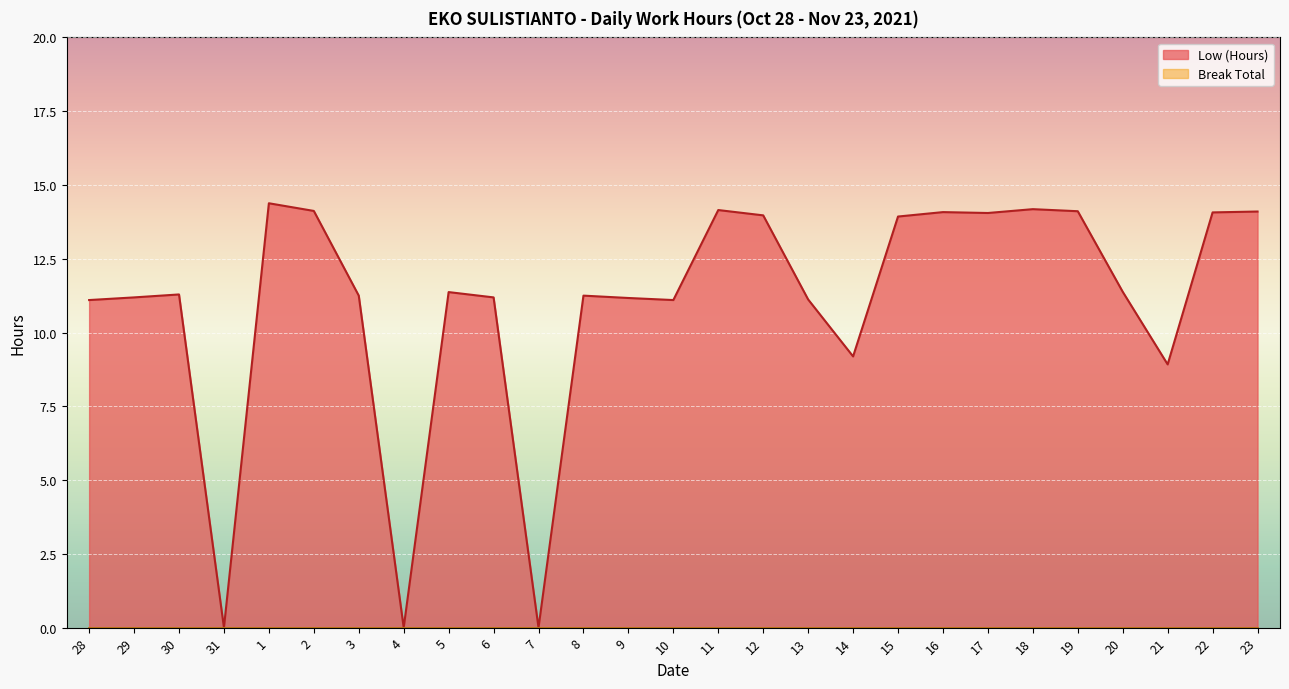

Reading left to right, transcribe all the data shown in this chart.

28=11.1	29=11.2	30=11.3	31=0.0	1=14.4	2=14.1	3=11.2	4=0.0	5=11.4	6=11.2	7=0.0	8=11.2	9=11.2	10=11.1	11=14.2	12=14.0	13=11.1	14=9.2	15=13.9	16=14.1	17=14.1	18=14.2	19=14.1	20=11.4	21=8.9	22=14.1	23=14.1